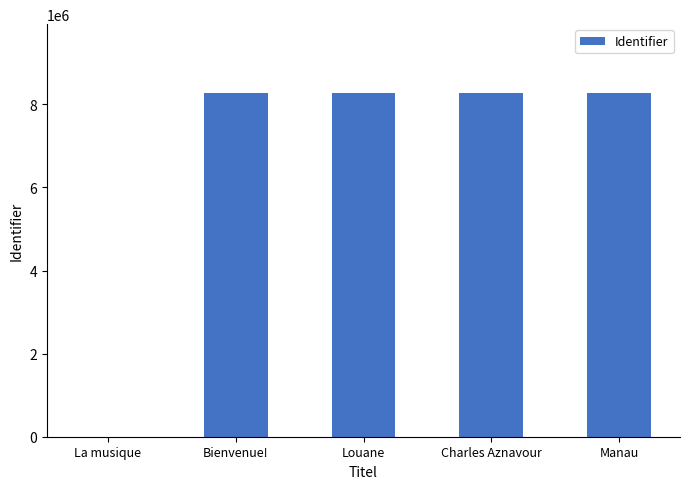

What is the change in value from La musique to Manau?

+8276356